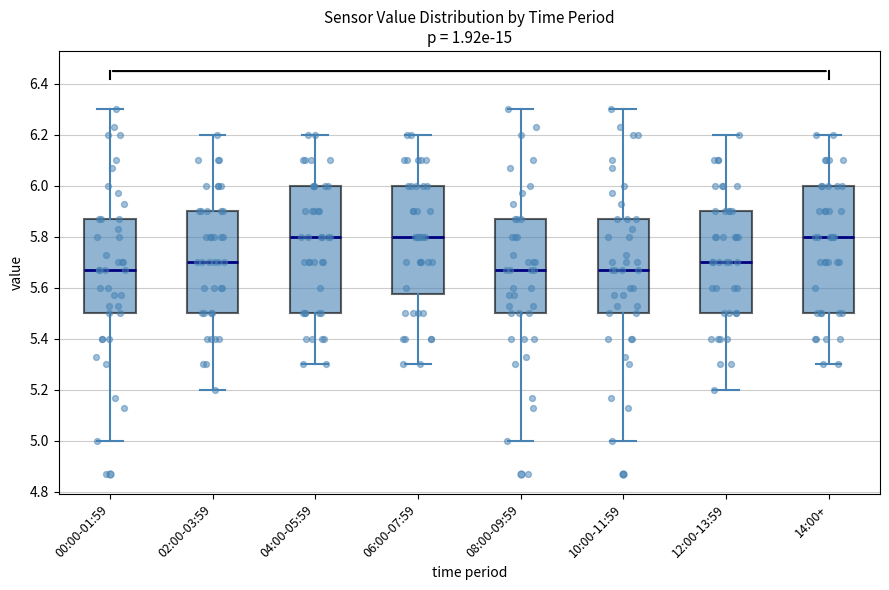

Reading left to right, transcribe this box plot: for each box, give where its median line is, the range the box spans, and where its two whiskers end, as read against the y-axis. The values are not printed on the chart, so give them approximately, as read against the axis.

00:00-01:59: median 5.68, box 5.50 to 5.88, whiskers 5.00 to 6.30
02:00-03:59: median 5.70, box 5.50 to 5.90, whiskers 5.20 to 6.20
04:00-05:59: median 5.80, box 5.50 to 6.00, whiskers 5.30 to 6.20
06:00-07:59: median 5.80, box 5.58 to 6.00, whiskers 5.30 to 6.20
08:00-09:59: median 5.68, box 5.50 to 5.88, whiskers 5.00 to 6.30
10:00-11:59: median 5.68, box 5.50 to 5.88, whiskers 5.00 to 6.30
12:00-13:59: median 5.70, box 5.50 to 5.90, whiskers 5.20 to 6.20
14:00+: median 5.80, box 5.50 to 6.00, whiskers 5.30 to 6.20